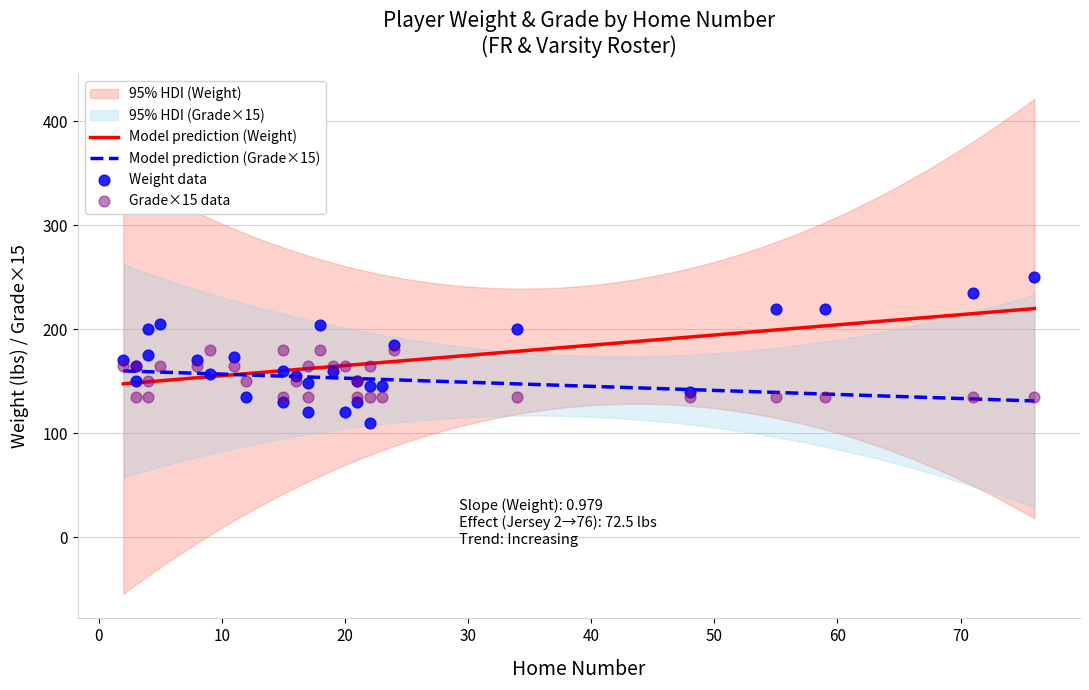

Which series contains the highest Y value?

Weight